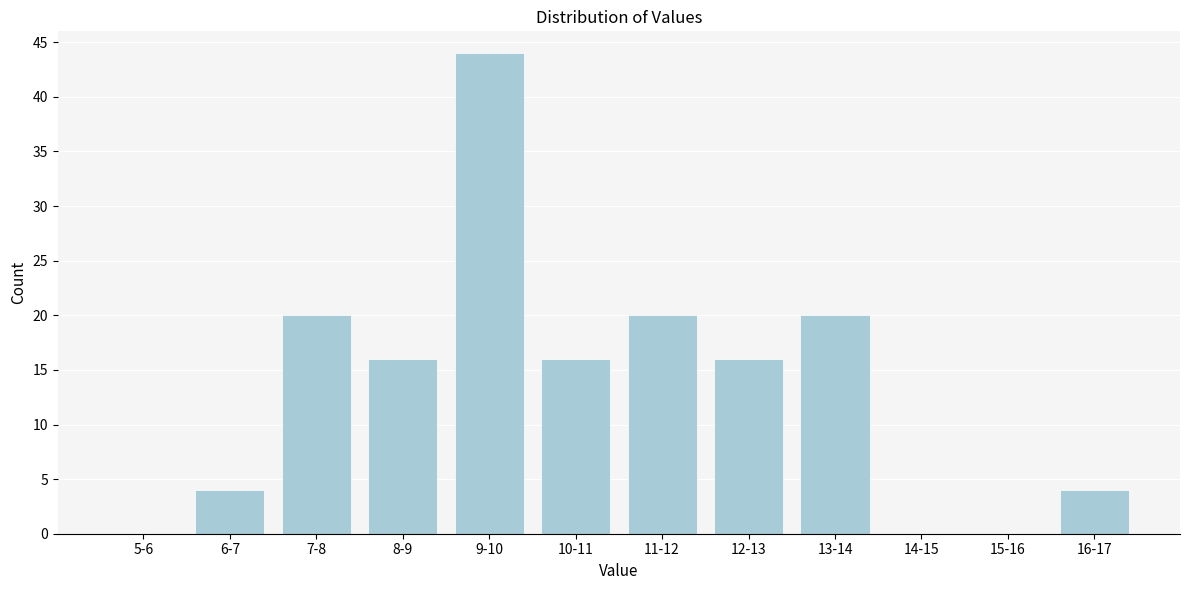

Reading right to left, extract all data points from this chart.

16-17=4	15-16=0	14-15=0	13-14=20	12-13=16	11-12=20	10-11=16	9-10=44	8-9=16	7-8=20	6-7=4	5-6=0